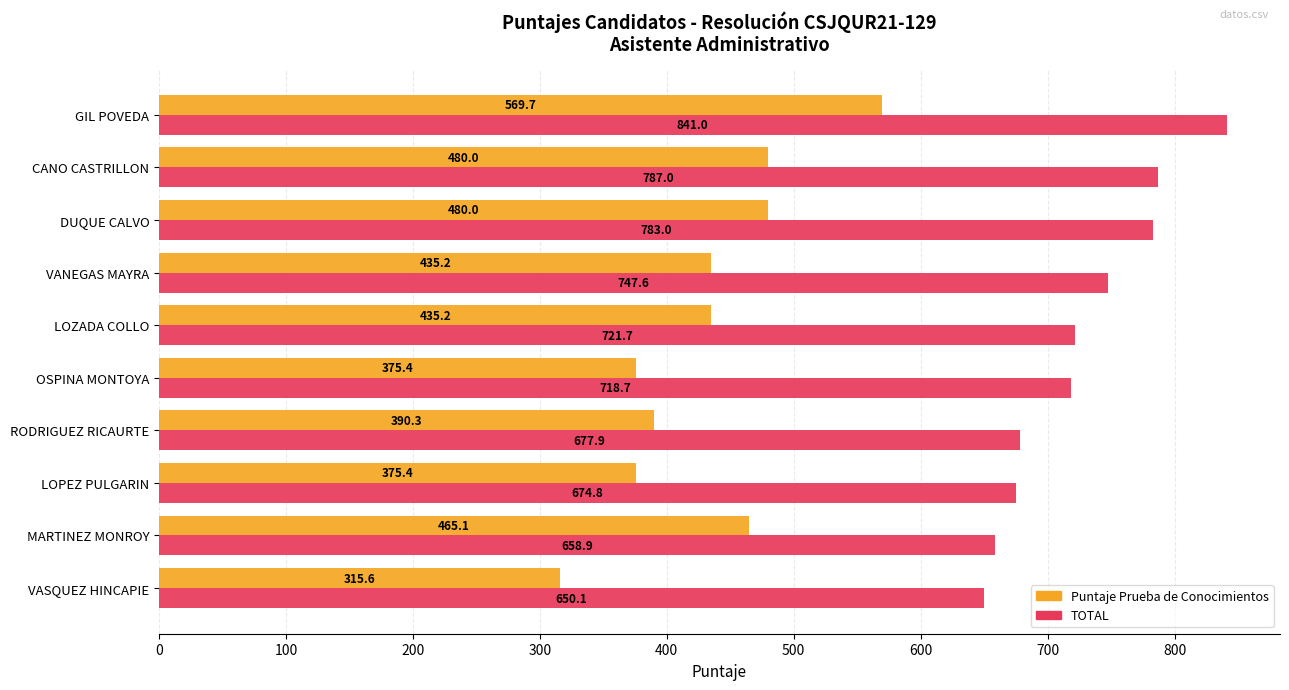

What is the smallest value displayed?

315.6